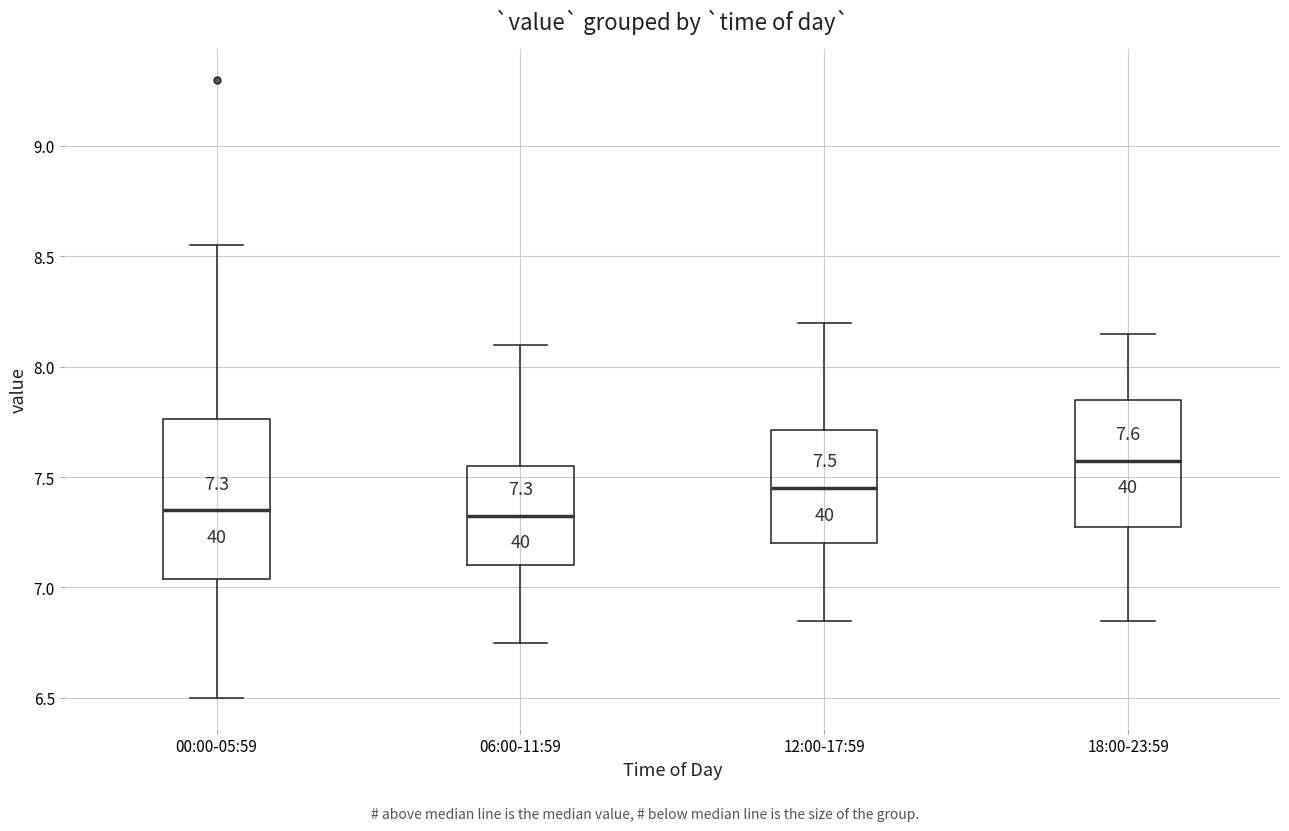

Which box has the highest median line?

18:00-23:59